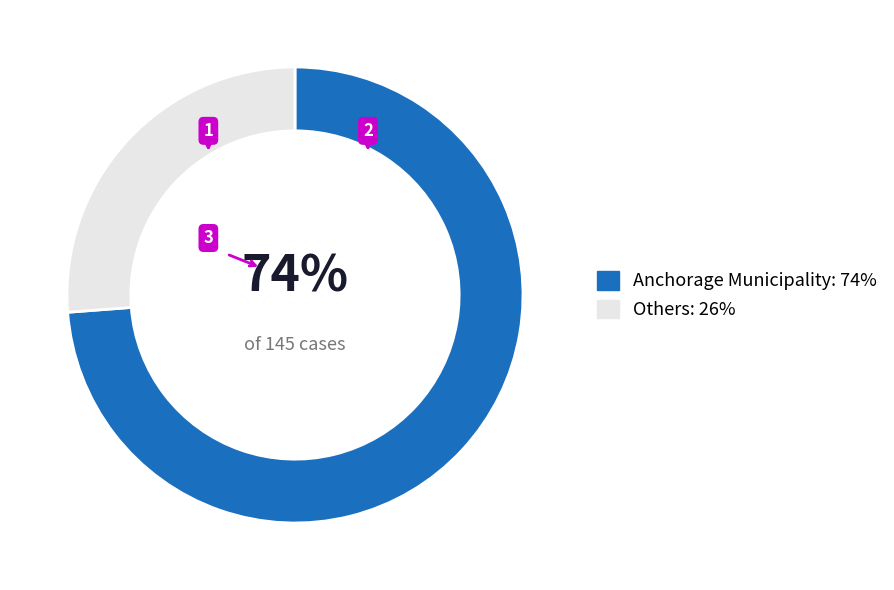

Which has a higher value, Anchorage Municipality: 74% or Others: 26%?

Anchorage Municipality: 74%